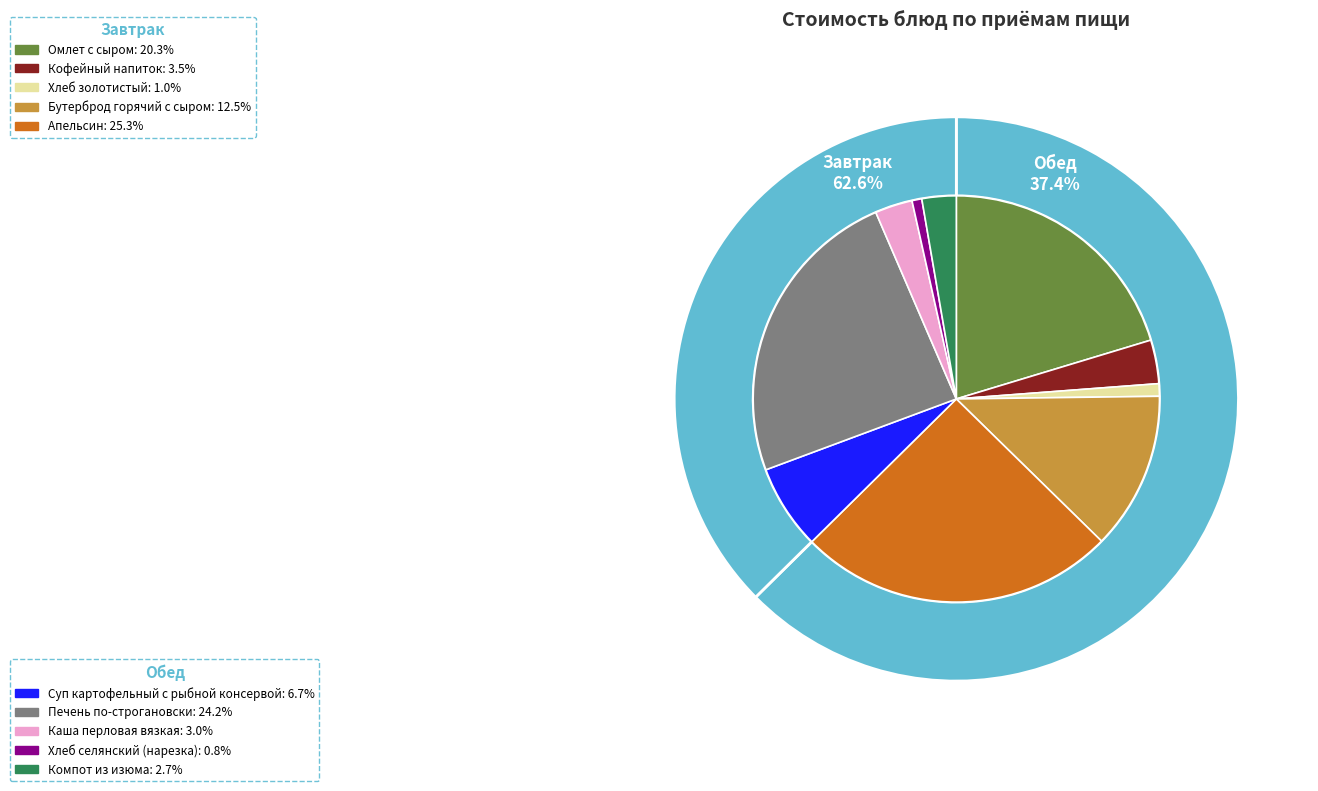

What percentage is the Апельсин slice, to the nearest percent?

25%